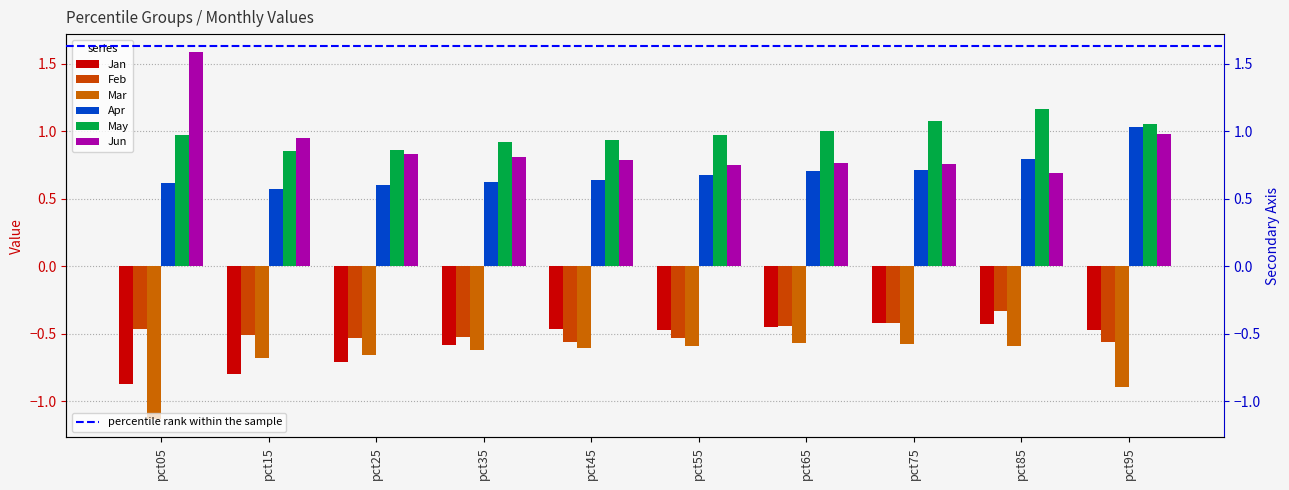

What is the difference between the maximum and minimum values in the Jun series?

0.9